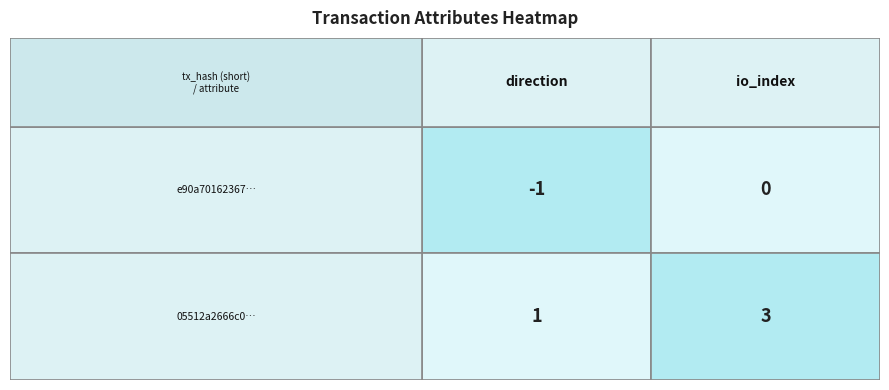

What is the difference between the maximum and minimum values in the 05512a2666c0f5f17628810f0f013dc6025bb08 series?

2